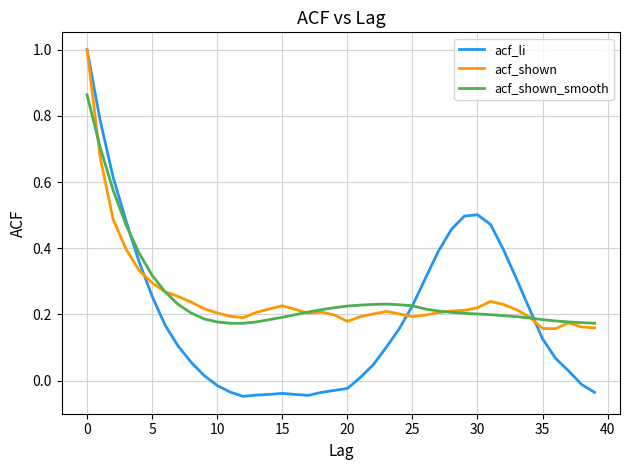

Which series has the widest spread of values?

acf_li